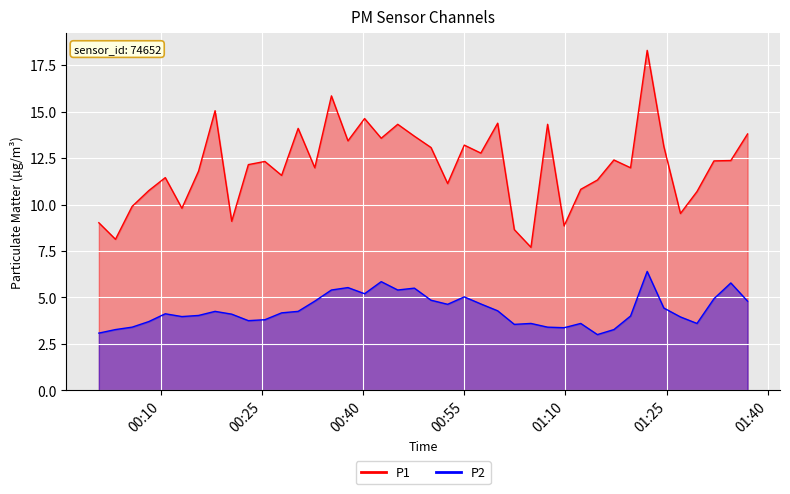

True or false: P2 has more than 2 points higher than both neighbors.

True